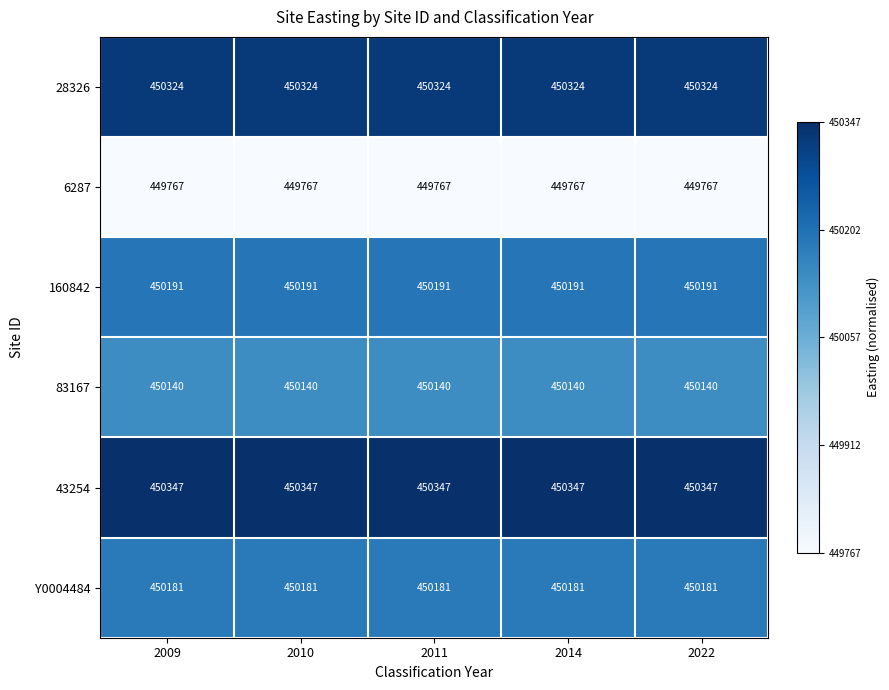

List the series in order of their peak value, highest first.

43254, 28326, 160842, Y0004484, 83167, 6287